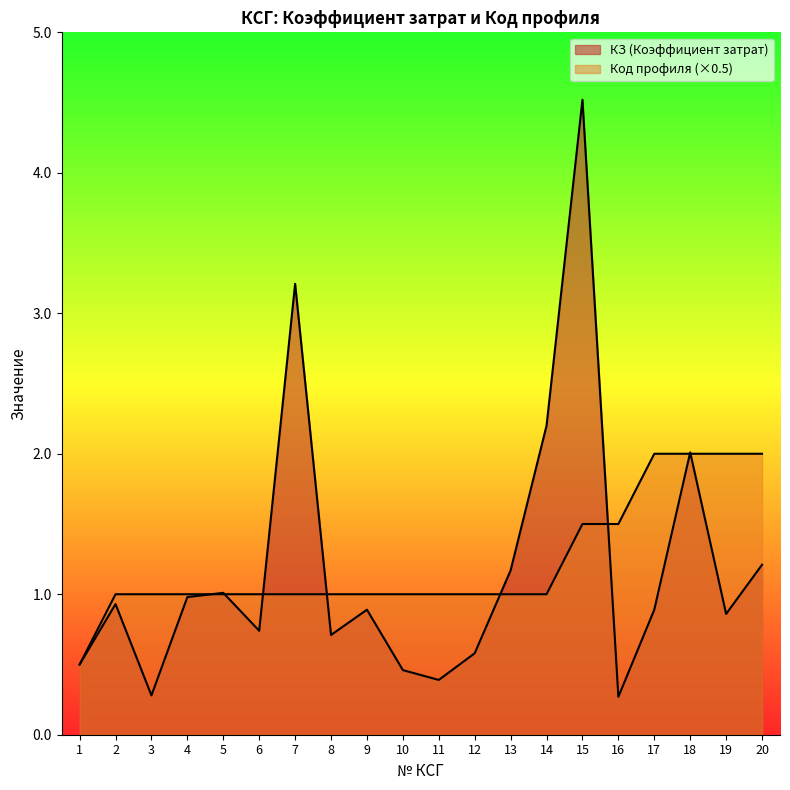

At which label does Код профиля first exceed 1?

15